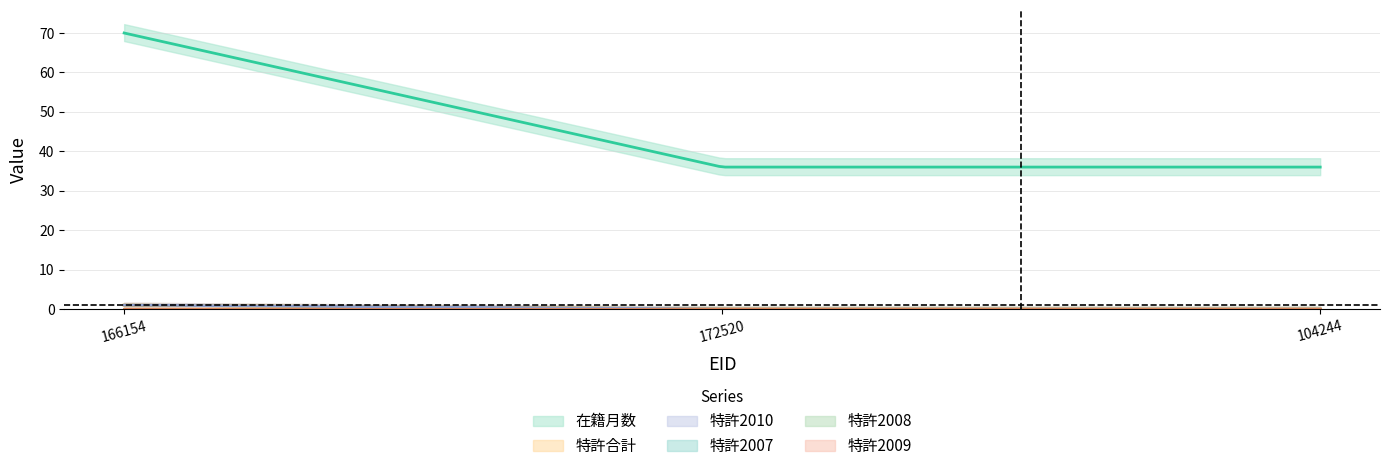

Which series has the largest total across all categories?

在籍月数